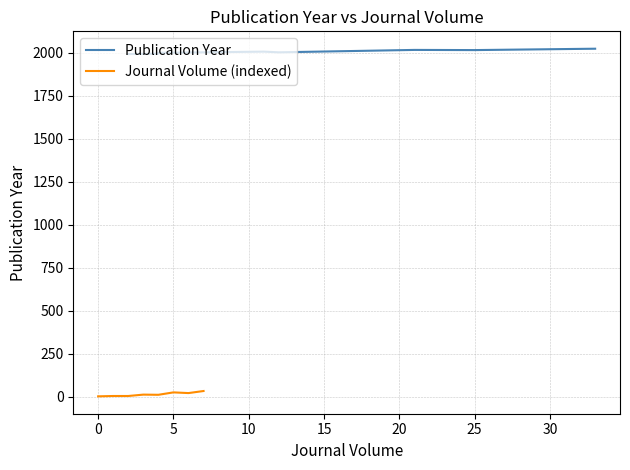

True or false: Publication Year and Journal Volume (indexed) cross at least once.

False